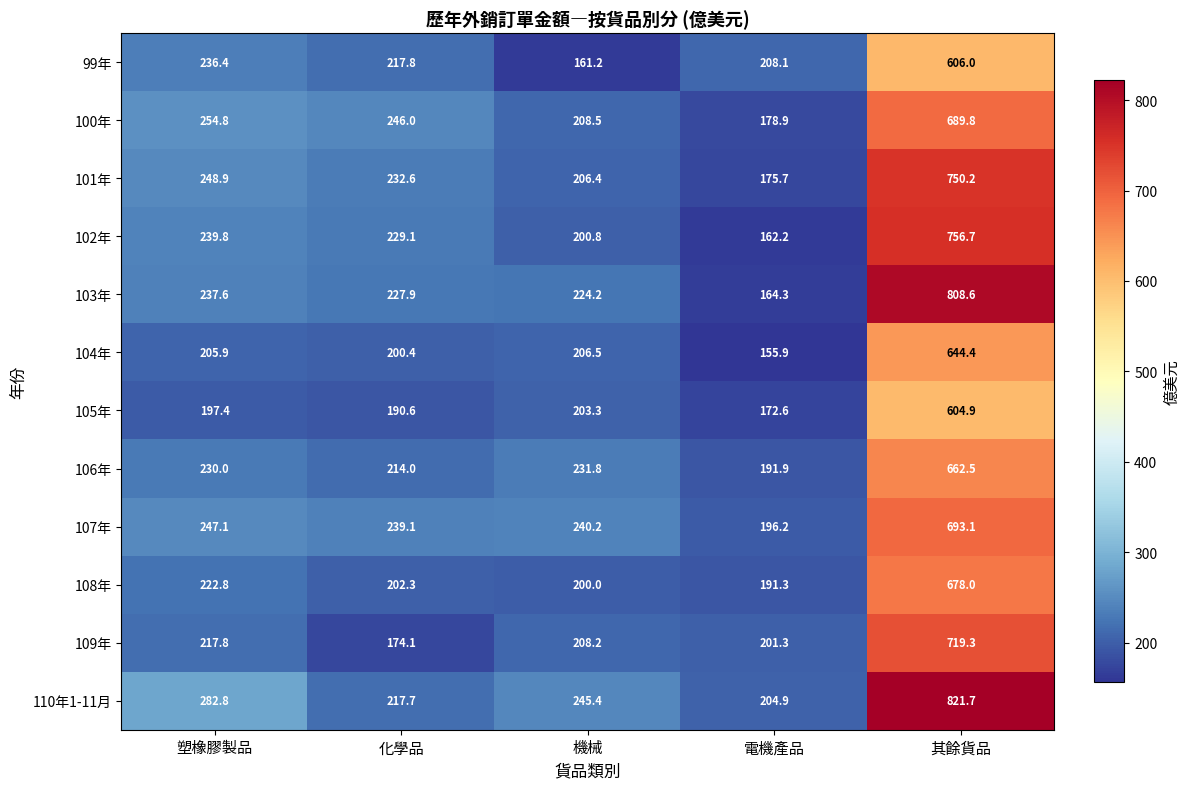

Read the 103年 value at 機械.

224.2